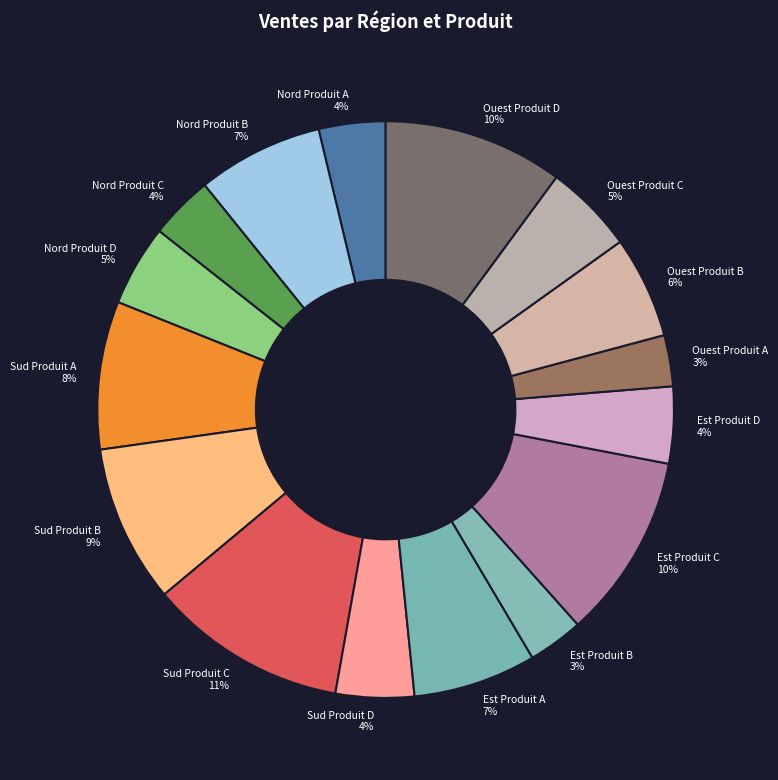

Do Ouest Produit D and Est Produit B together represent more than half of the pie?

No